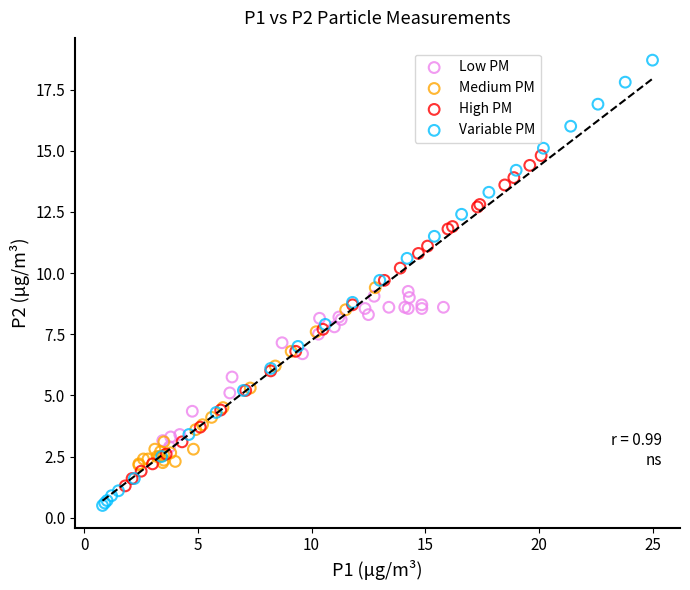

Which series reaches the maximum Y coordinate?

Variable PM